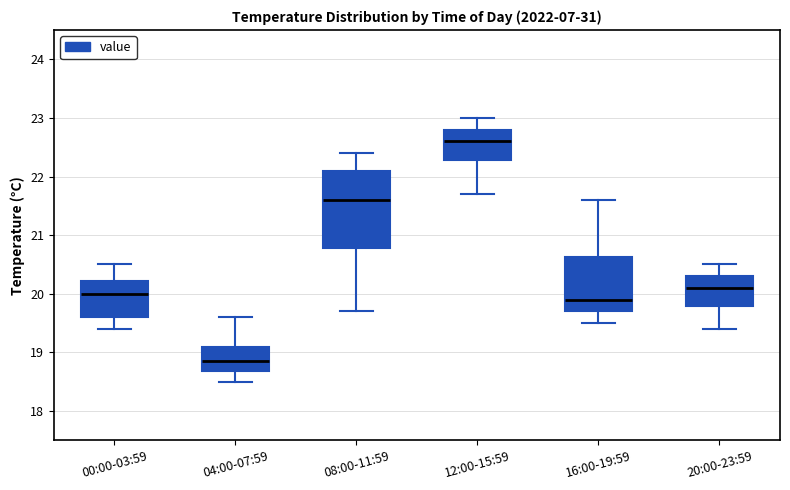

Where is the lower edge of the box for 12:00-15:59 on the y-axis? The values are not printed on the chart, so give them approximately, as read against the axis.

22.3